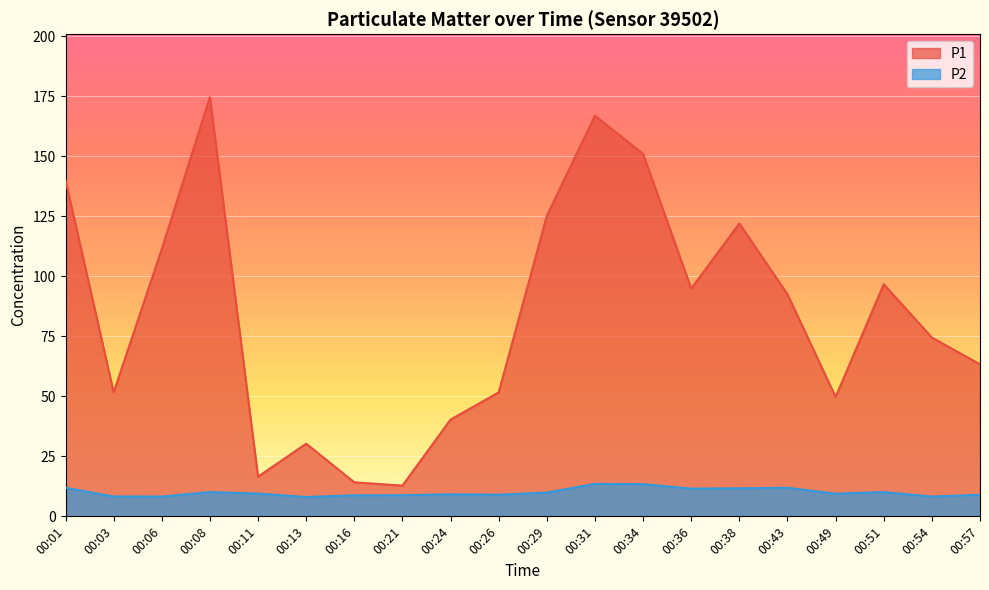

List the labels in order of P1 value, largest first.

00:08, 00:31, 00:34, 00:01, 00:29, 00:38, 00:06, 00:51, 00:36, 00:43, 00:54, 00:57, 00:03, 00:26, 00:49, 00:24, 00:13, 00:11, 00:16, 00:21